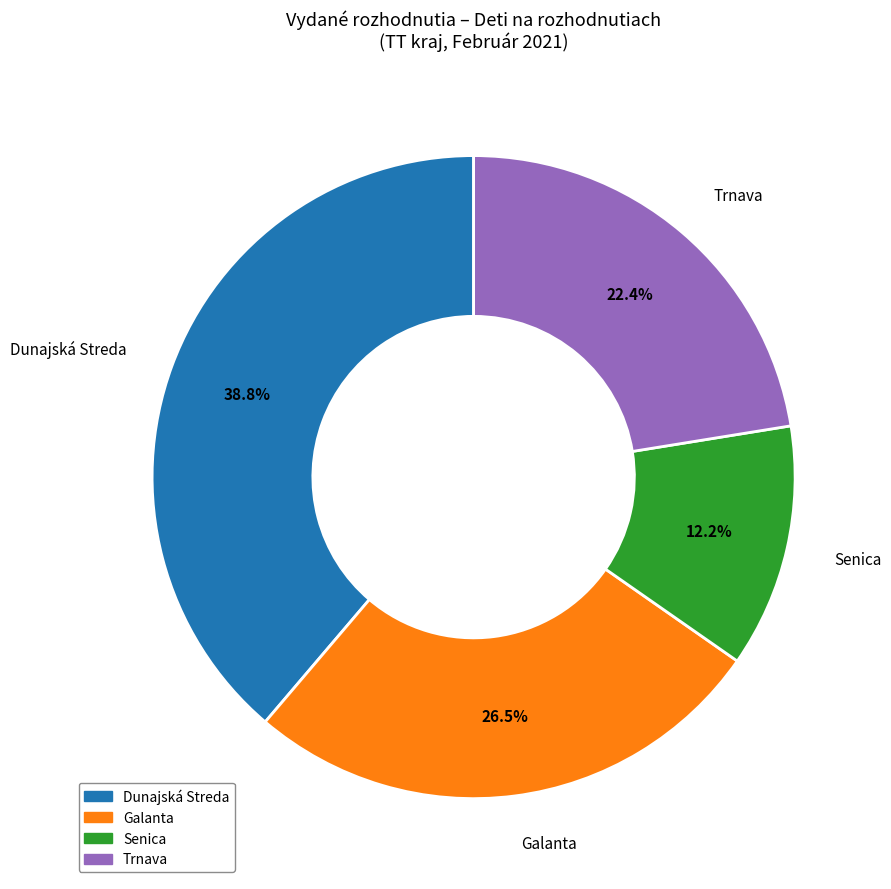

Between Galanta and Senica, which is larger?

Galanta